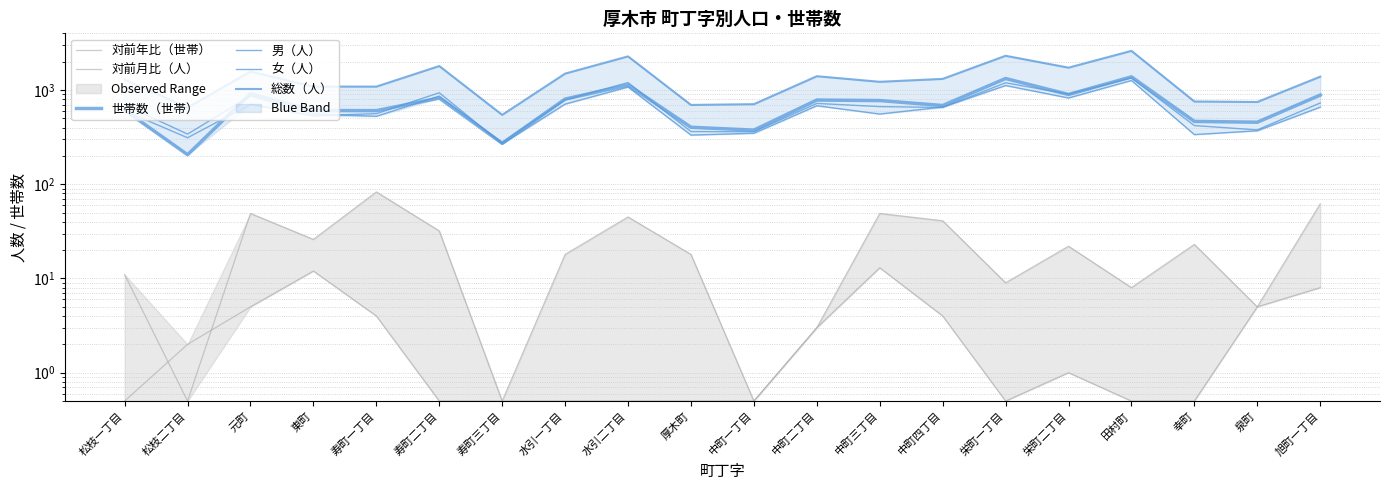

Reading left to right, transcribe all the data shown in this chart.

対前年比（世帯）: 松枝一丁目=11.0	松枝二丁目=0.5	元町=49.0	東町=26.0	寿町一丁目=83.0	寿町二丁目=32.0	寿町三丁目=0.5	水引一丁目=18.0	水引二丁目=45.0	厚木町=18.0	中町一丁目=0.5	中町二丁目=3.0	中町三丁目=49.0	中町四丁目=41.0	栄町一丁目=9.0	栄町二丁目=22.0	田村町=8.0	幸町=23.0	泉町=5.0	旭町一丁目=62.0
対前月比（人）: 松枝一丁目=0.5	松枝二丁目=2.0	元町=5.0	東町=12.0	寿町一丁目=4.0	寿町二丁目=0.5	寿町三丁目=0.5	水引一丁目=0.5	水引二丁目=0.5	厚木町=0.5	中町一丁目=0.5	中町二丁目=3.0	中町三丁目=13.0	中町四丁目=4.0	栄町一丁目=0.5	栄町二丁目=1.0	田村町=0.5	幸町=0.5	泉町=5.0	旭町一丁目=8.0
世帯数（世帯）: 松枝一丁目=612.0	松枝二丁目=206.0	元町=915.0	東町=607.0	寿町一丁目=605.0	寿町二丁目=823.0	寿町三丁目=272.0	水引一丁目=803.0	水引二丁目=1132.0	厚木町=403.0	中町一丁目=376.0	中町二丁目=784.0	中町三丁目=774.0	中町四丁目=686.0	栄町一丁目=1327.0	栄町二丁目=898.0	田村町=1382.0	幸町=465.0	泉町=456.0	旭町一丁目=885.0
男（人）: 松枝一丁目=696.0	松枝二丁目=341.0	元町=869.0	東町=558.0	寿町一丁目=527.0	寿町二丁目=864.0	寿町三丁目=278.0	水引一丁目=787.0	水引二丁目=1202.0	厚木町=363.0	中町一丁目=361.0	中町二丁目=722.0	中町三丁目=668.0	中町四丁目=654.0	栄町一丁目=1196.0	栄町二丁目=906.0	田村町=1345.0	幸町=420.0	泉町=378.0	旭町一丁目=730.0
女（人）: 松枝一丁目=602.0	松枝二丁目=312.0	元町=706.0	東町=533.0	寿町一丁目=562.0	寿町二丁目=937.0	寿町三丁目=268.0	水引一丁目=710.0	水引二丁目=1078.0	厚木町=333.0	中町一丁目=348.0	中町二丁目=682.0	中町三丁目=557.0	中町四丁目=661.0	栄町一丁目=1118.0	栄町二丁目=825.0	田村町=1265.0	幸町=337.0	泉町=370.0	旭町一丁目=659.0
総数（人）: 松枝一丁目=1298.0	松枝二丁目=653.0	元町=1575.0	東町=1091.0	寿町一丁目=1089.0	寿町二丁目=1801.0	寿町三丁目=546.0	水引一丁目=1497.0	水引二丁目=2280.0	厚木町=696.0	中町一丁目=709.0	中町二丁目=1404.0	中町三丁目=1225.0	中町四丁目=1315.0	栄町一丁目=2314.0	栄町二丁目=1731.0	田村町=2610.0	幸町=757.0	泉町=748.0	旭町一丁目=1389.0